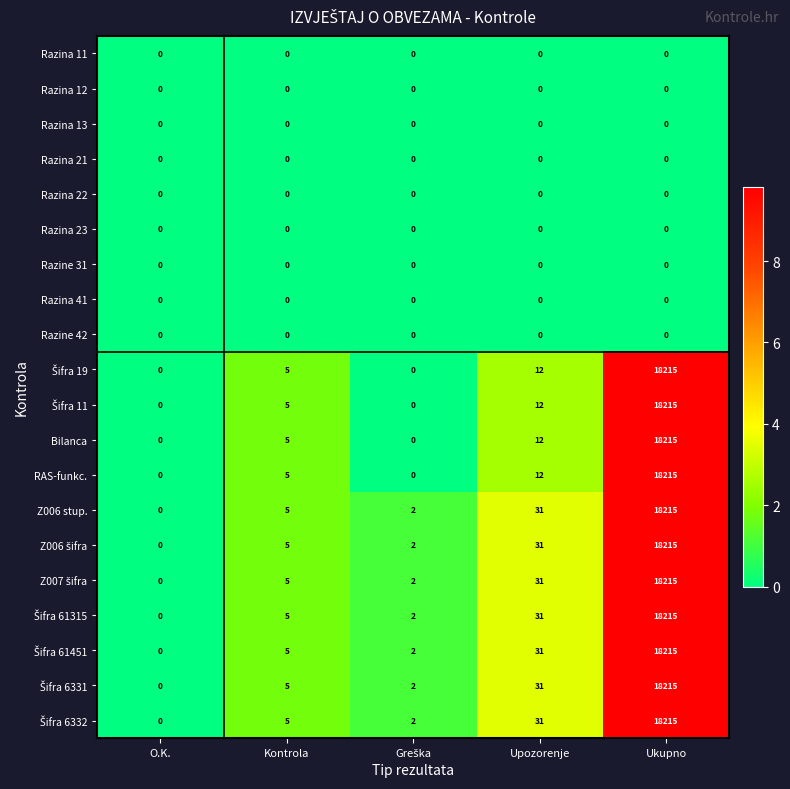

Is it true that Bilanca equals 18215 at Ukupno?

True